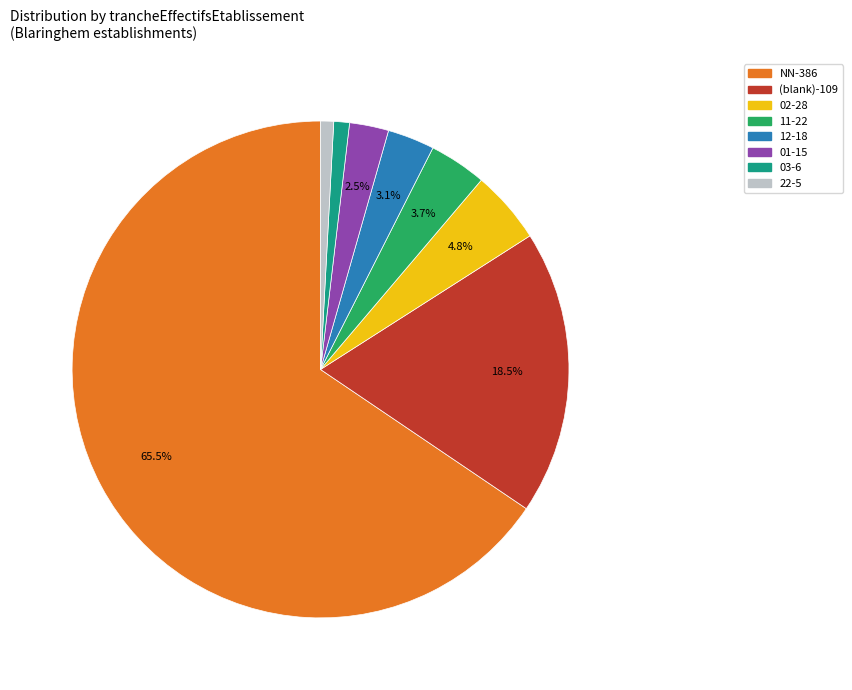

How many segments does this pie chart have?

8